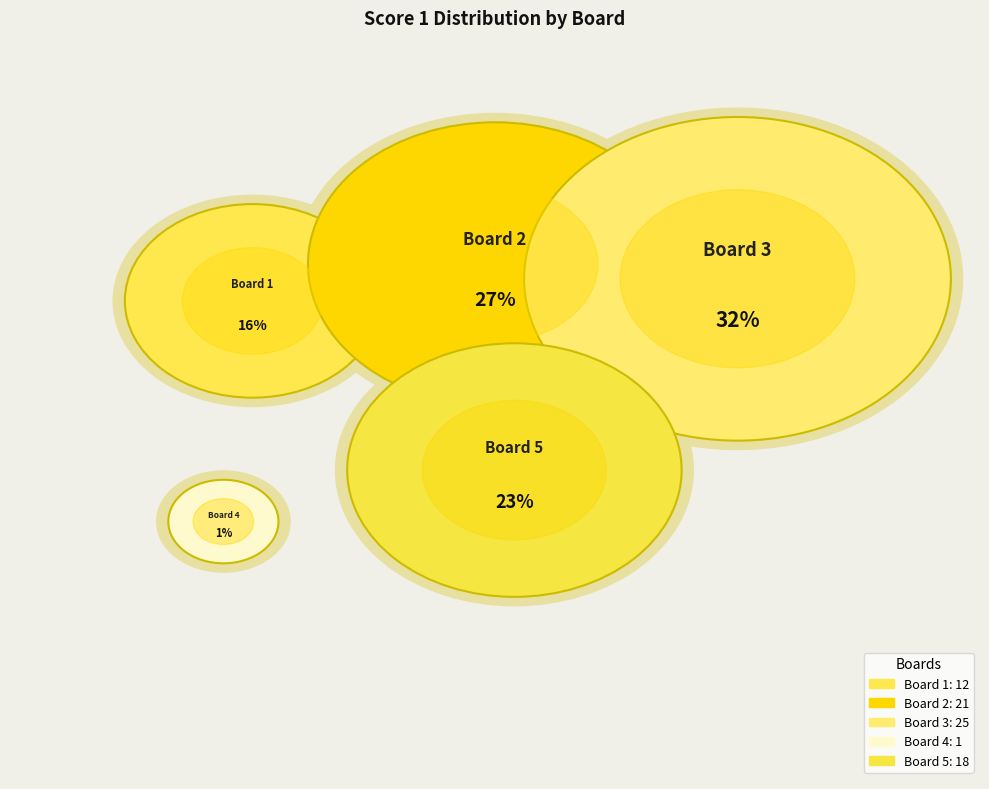

The Board 5 slice represents 38% of the pie. True or false?

False